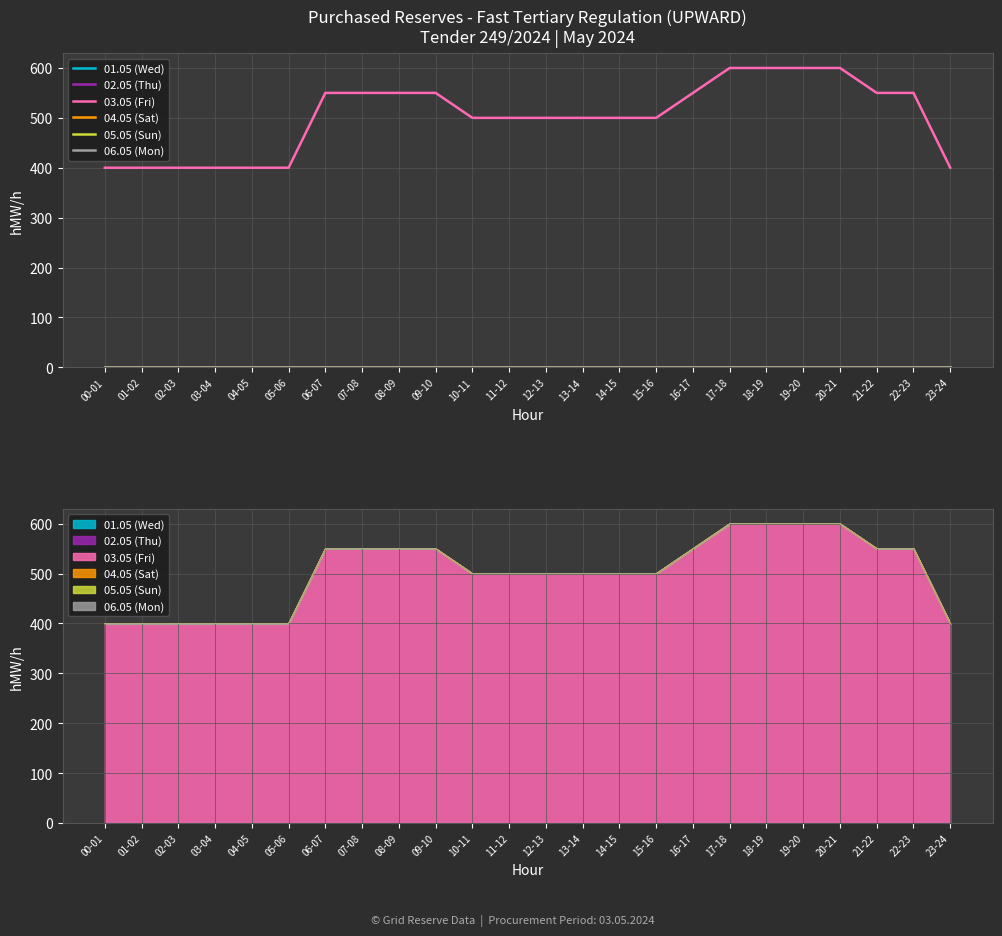

True or false: 02.05 (Thu) and 01.05 (Wed) intersect in this chart.

False